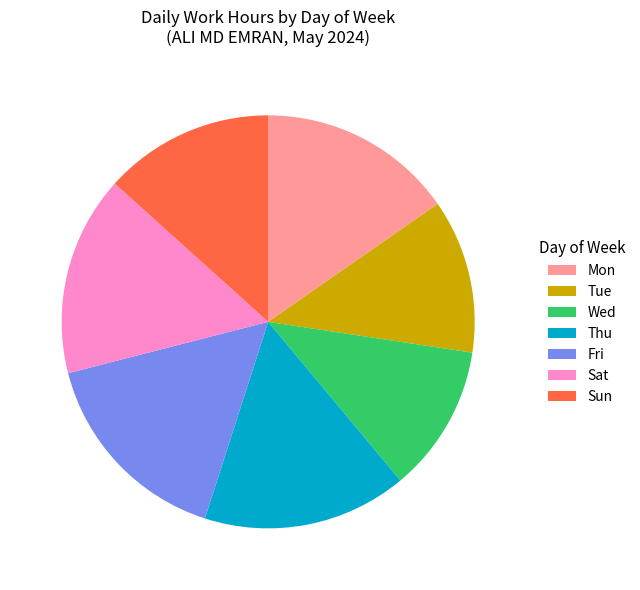

What is the smallest slice in the pie chart?

Wed